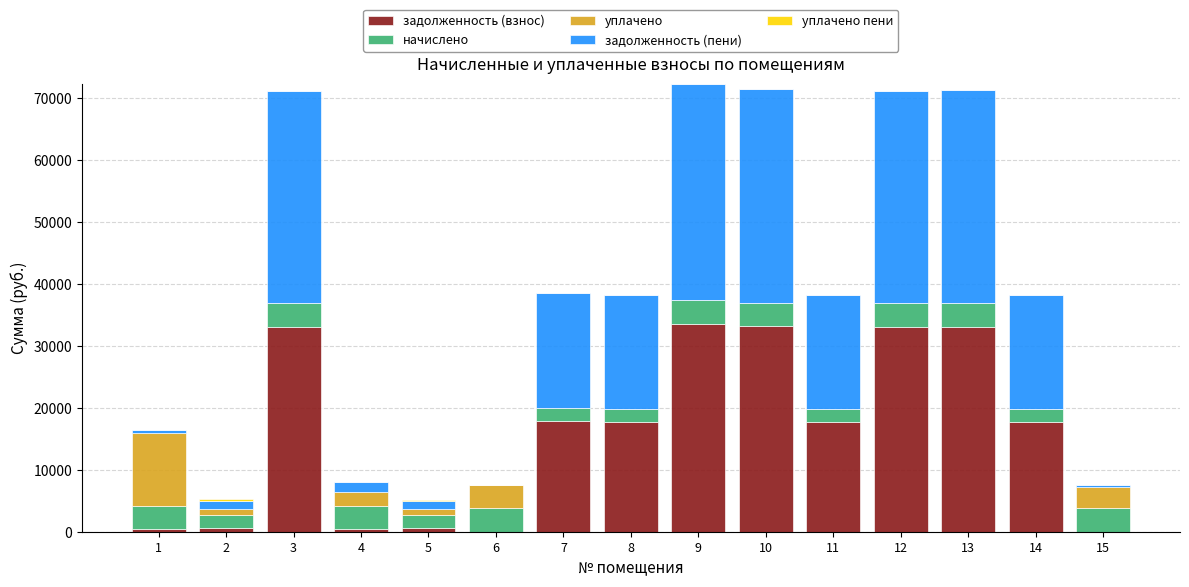

How many data points does each series have?

15